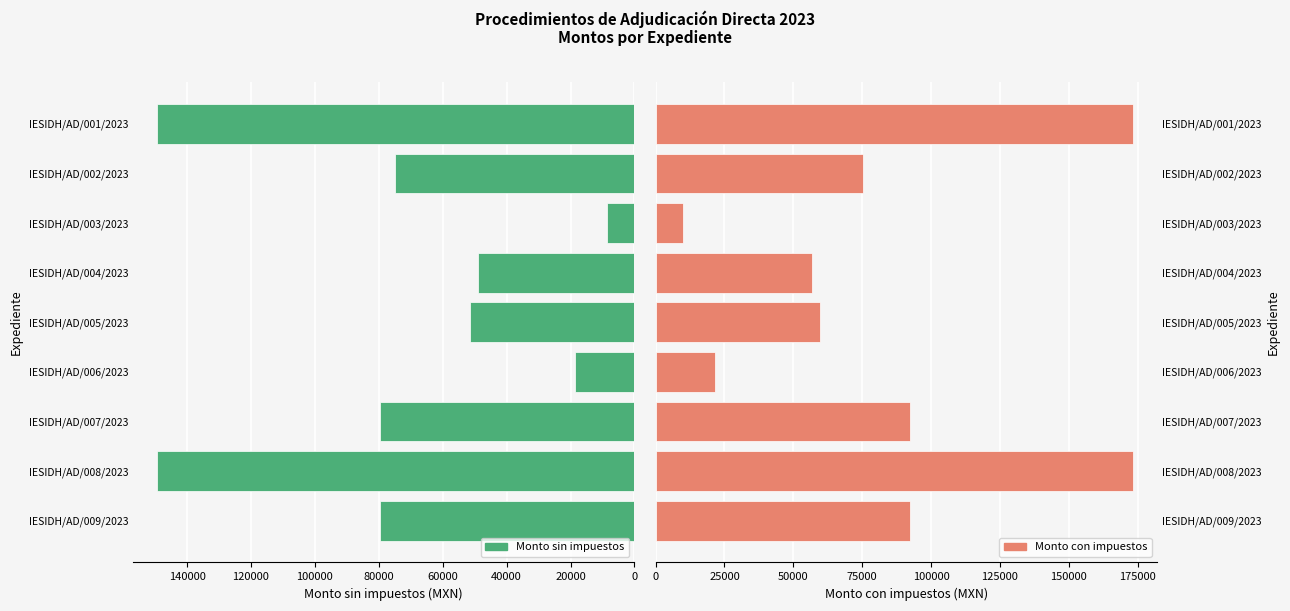

How many categories are shown in the chart?

9